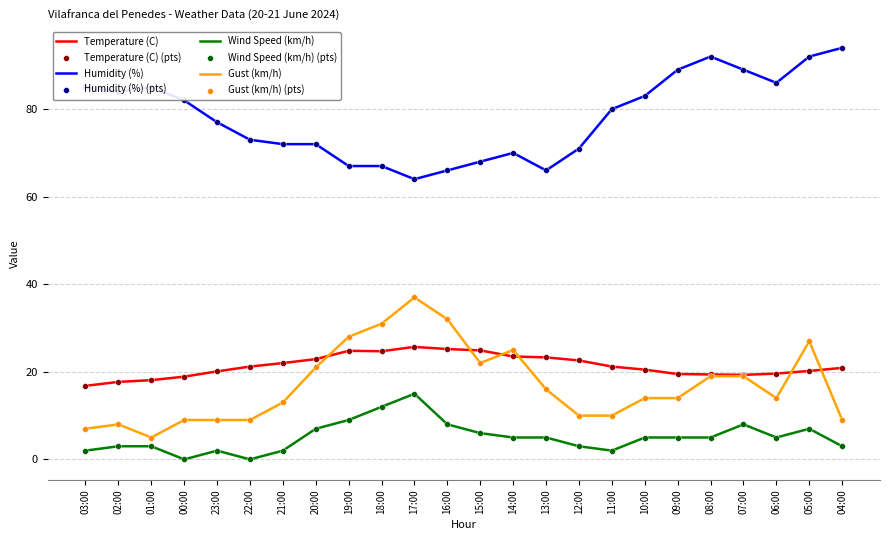

At which category is the sum across all series the highest?

05:00